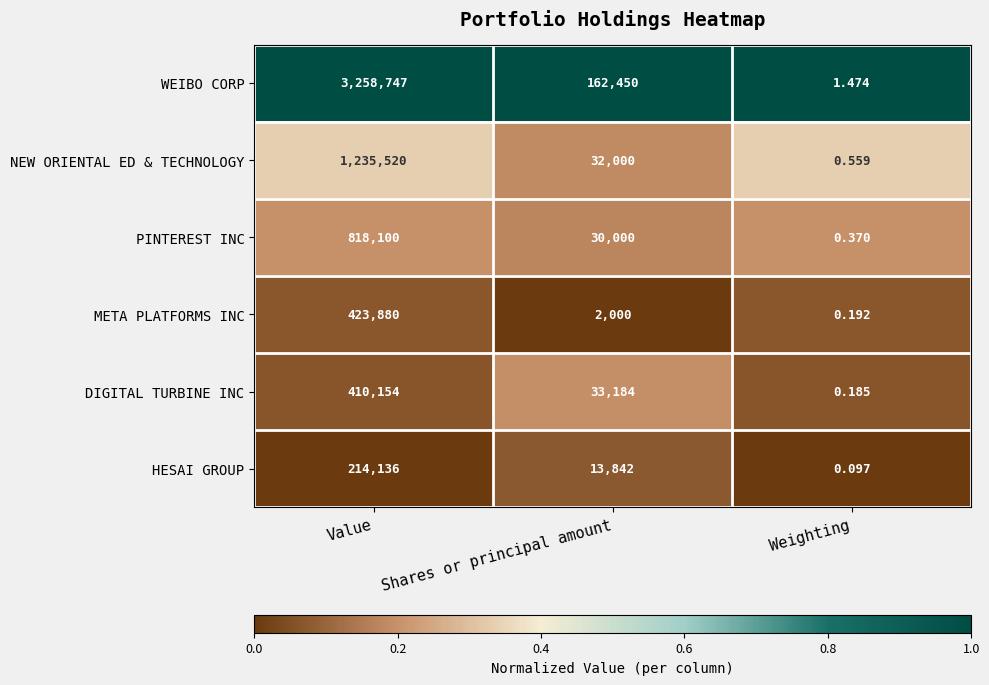

Rank the categories by HESAI GROUP value from highest to lowest.

Value, Shares or principal amount, Weighting